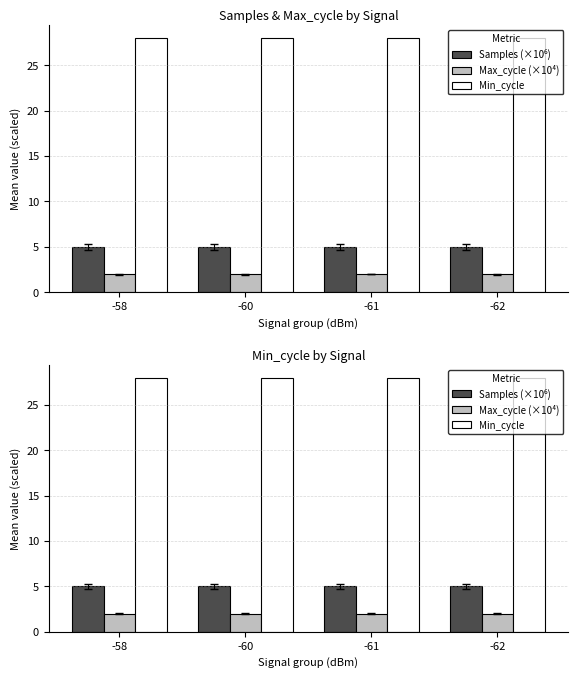

Does the chart contain any negative values?

No